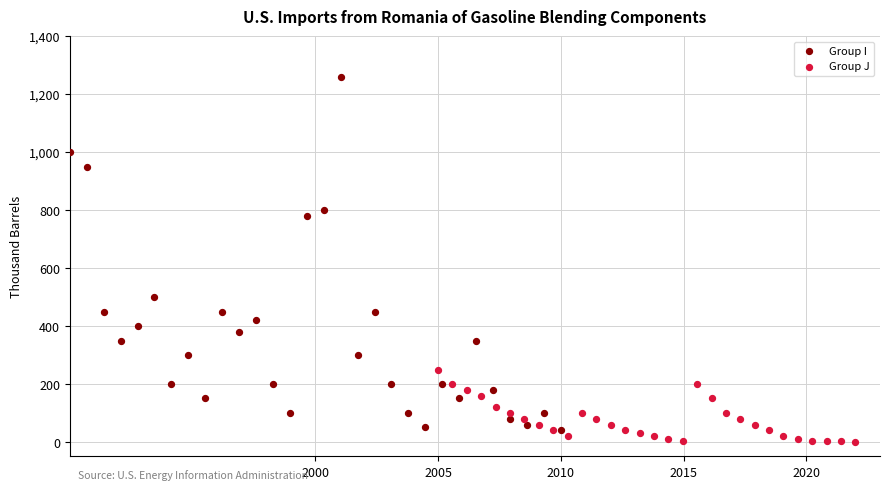

Which series contains the highest Y value?

Group I